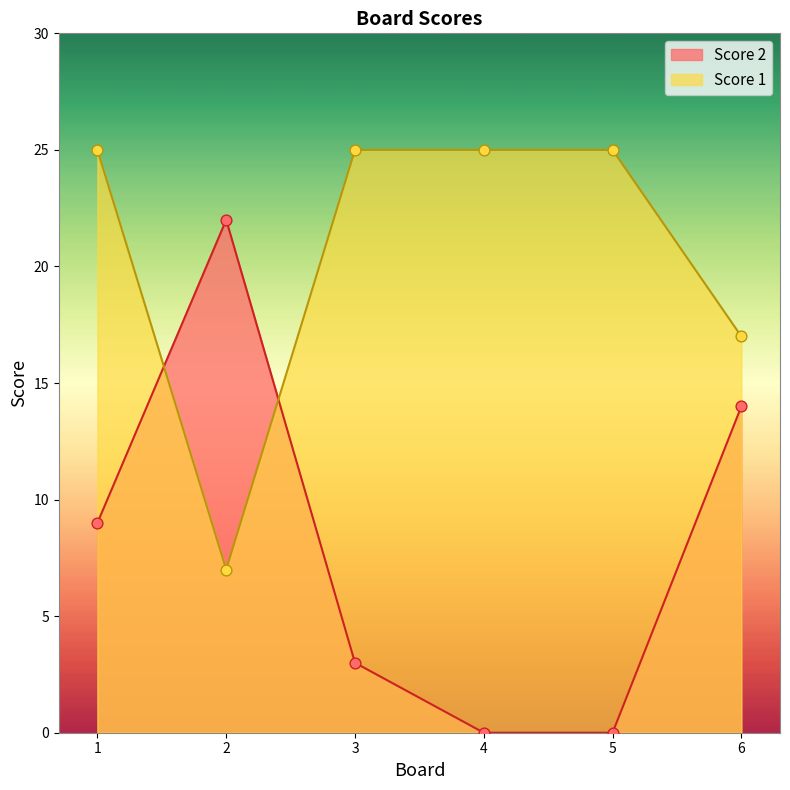

At which category is the sum across all series the highest?

1